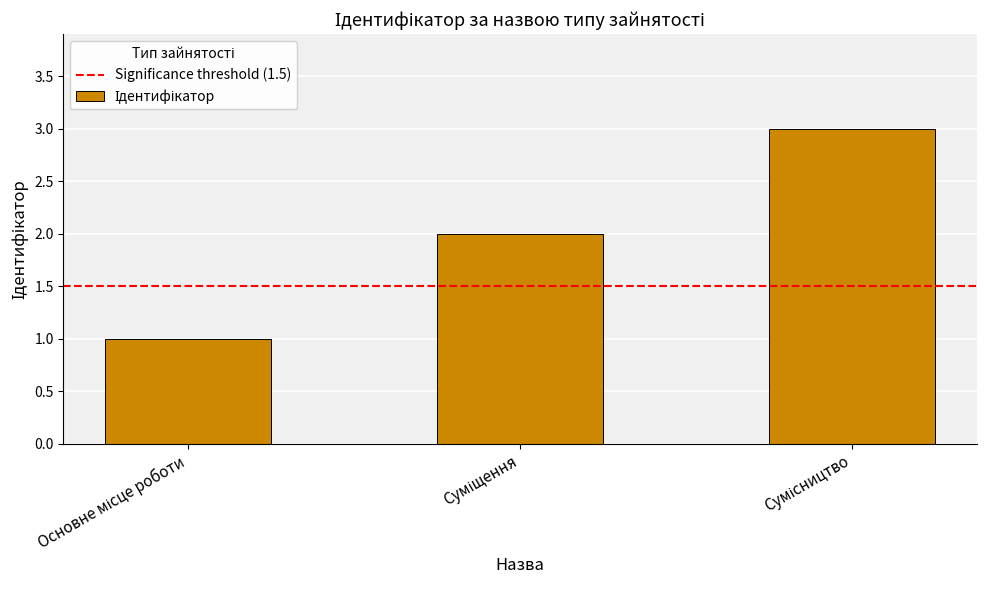

What is the greatest value displayed?

3